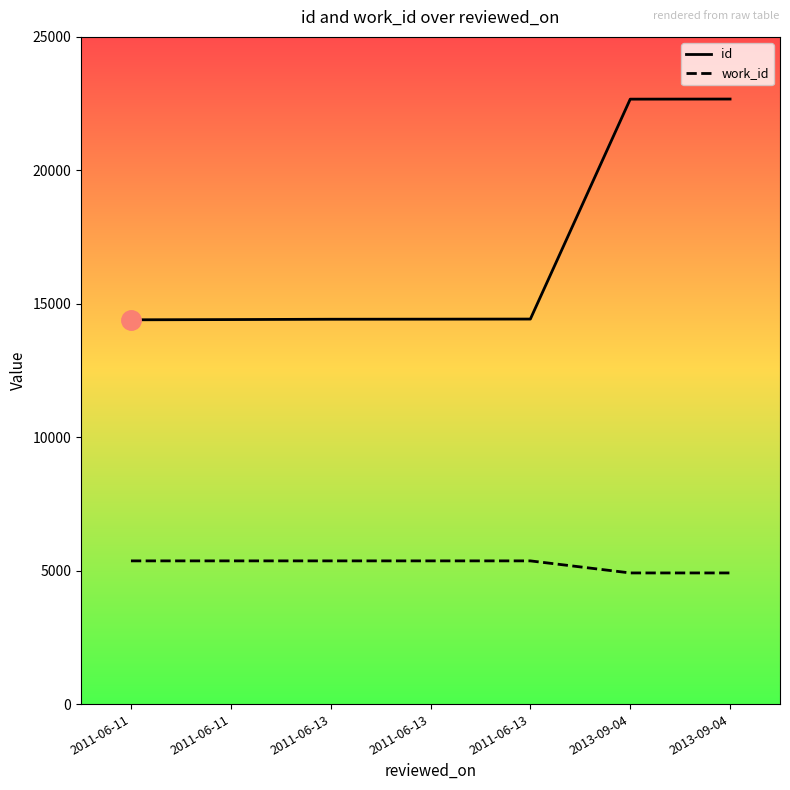

At which label is work_id closest to 5140?

2011-06-11